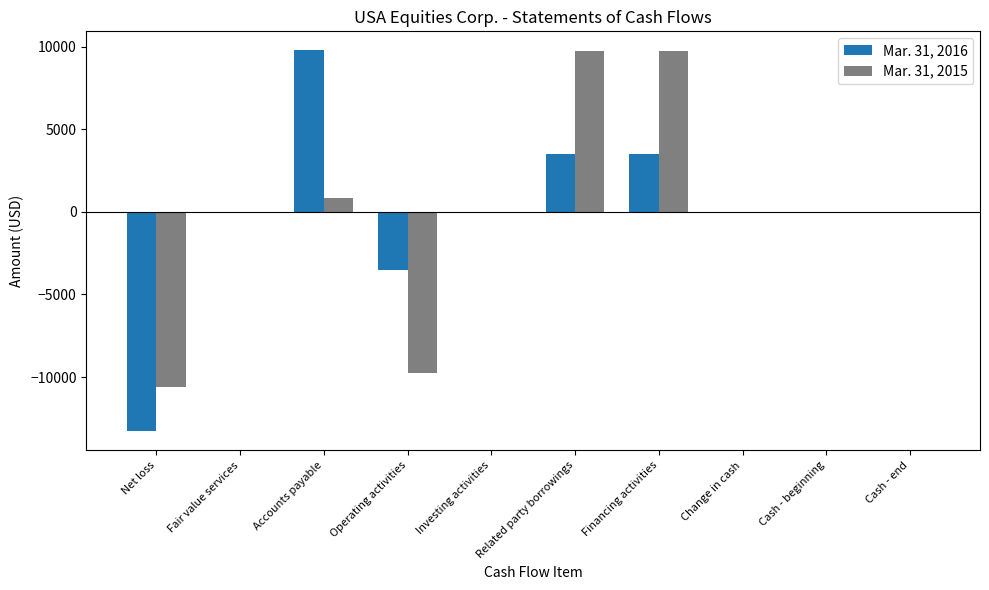

What are all the series names shown in the legend?

Mar. 31, 2016, Mar. 31, 2015